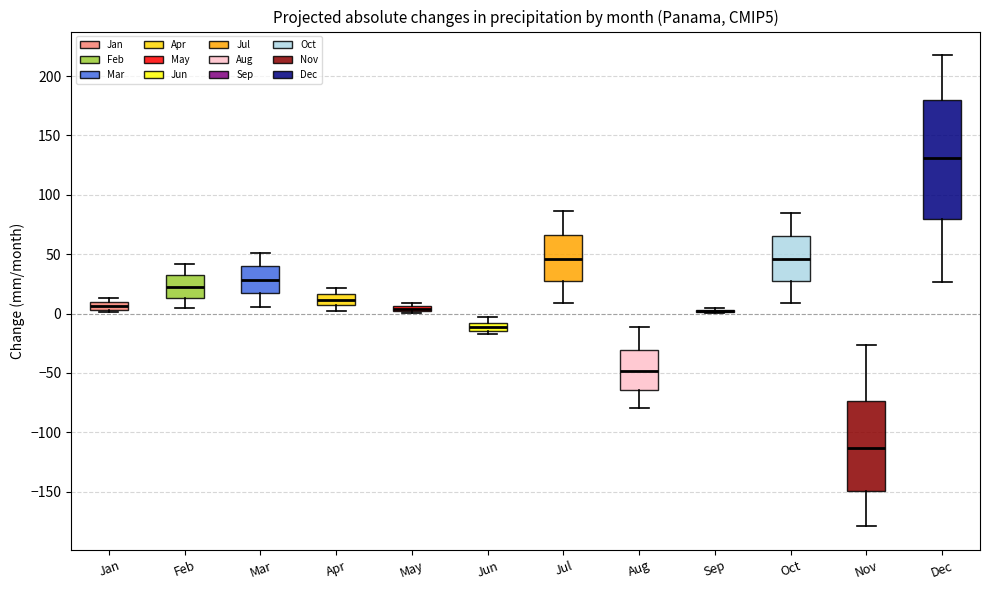

Which box is the tallest, from its lower edge to its upper edge?

Dec